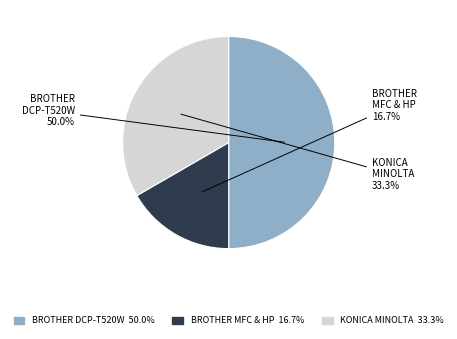

How much of the chart is everything except BROTHER DCP-T520W?

50.0%